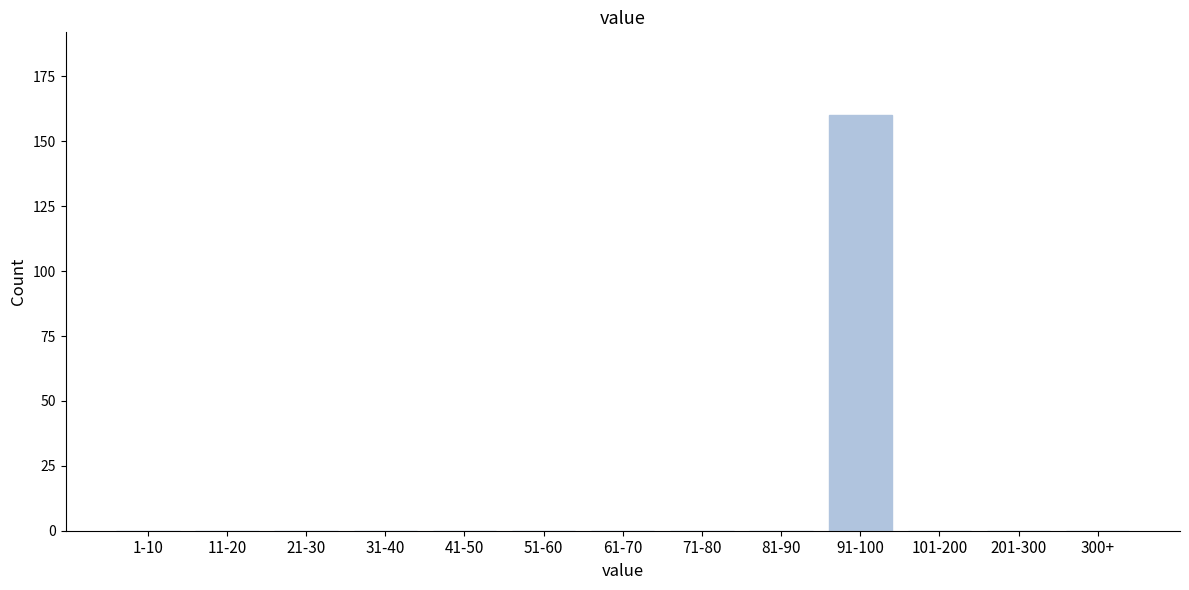

Reading left to right, list all the values displayed in this chart.

1-10=0	11-20=0	21-30=0	31-40=0	41-50=0	51-60=0	61-70=0	71-80=0	81-90=0	91-100=160	101-200=0	201-300=0	300+=0